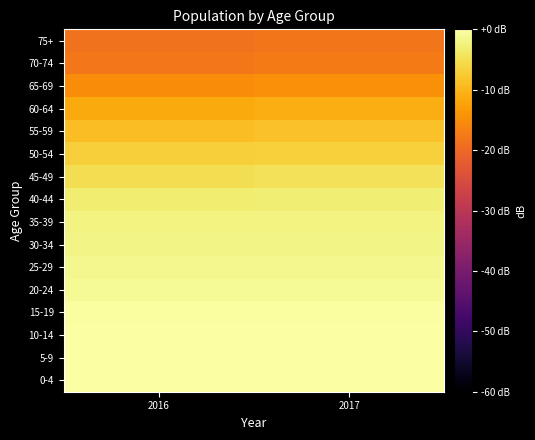

Rank the series by their maximum value, from lowest to highest.

75+, 70-74, 65-69, 60-64, 55-59, 50-54, 45-49, 40-44, 35-39, 30-34, 25-29, 20-24, 15-19, 10-14, 5-9, 0-4